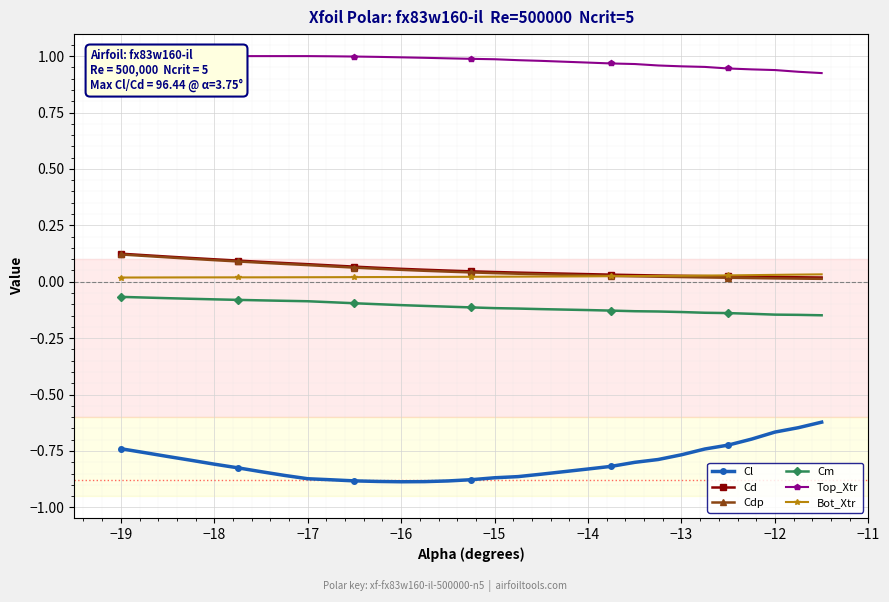

What is the average value of the Cd series?

0.1